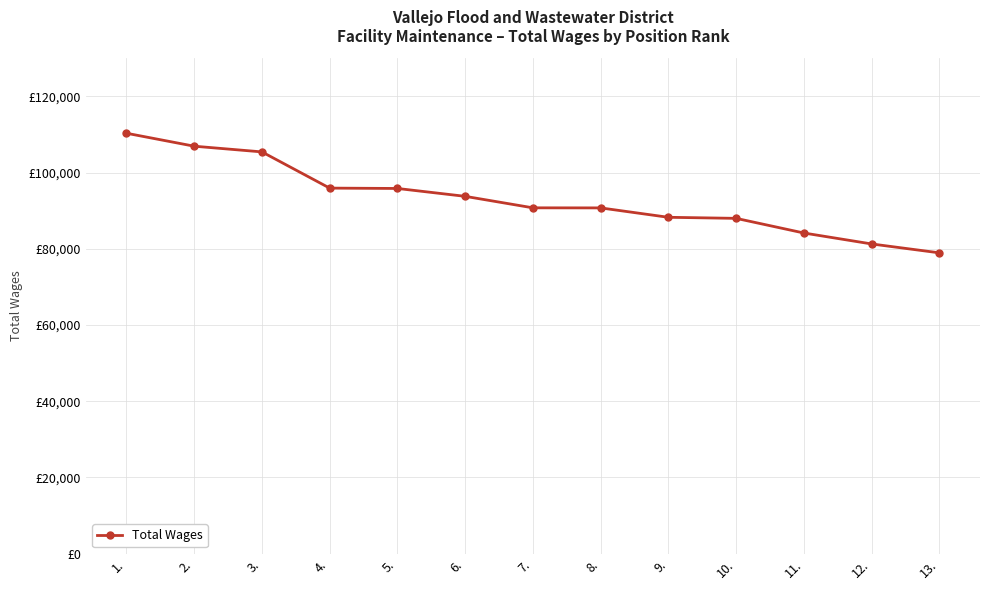

List the labels in order of value, largest first.

1., 2., 3., 4., 5., 6., 7., 8., 9., 10., 11., 12., 13.